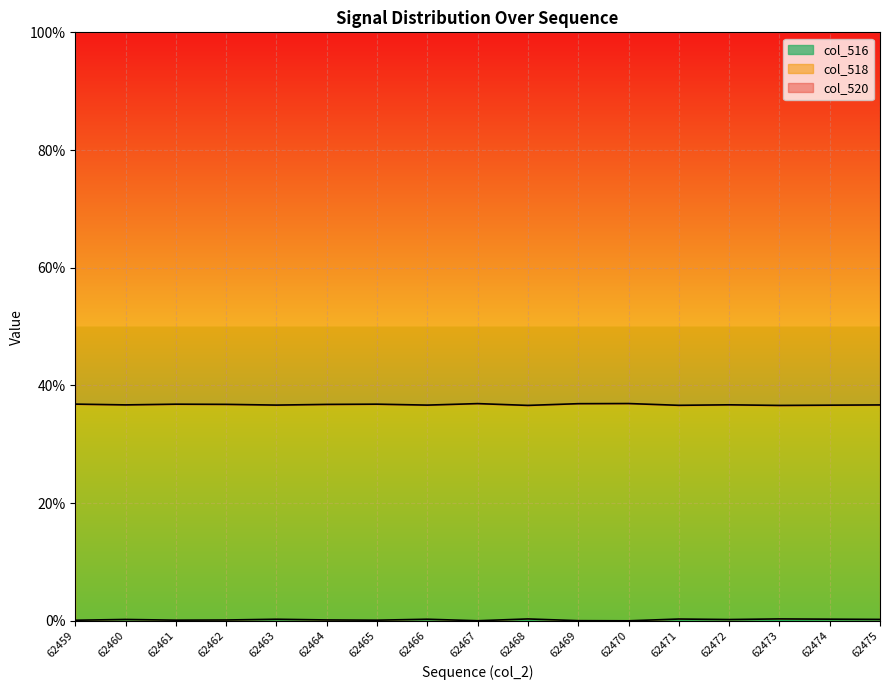

What is the difference between the maximum and second lowest values in the col_516 line series?

0.3